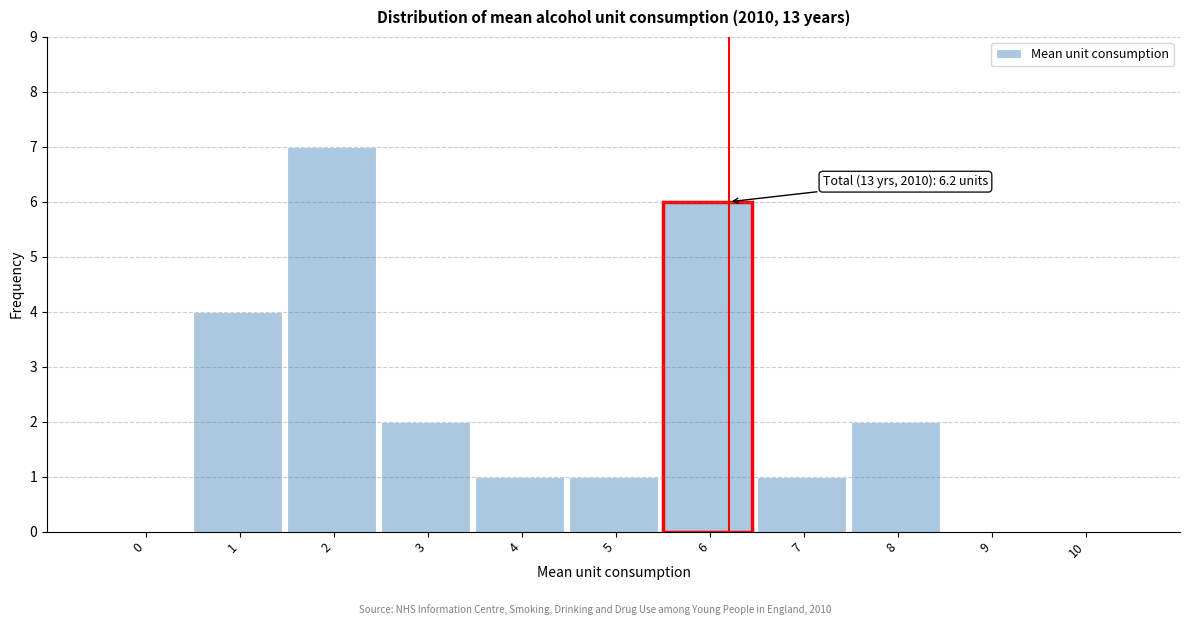

Reading right to left, transcribe all the data shown in this chart.

10=0	9=0	8=2	7=1	6=6	5=1	4=1	3=2	2=7	1=4	0=0